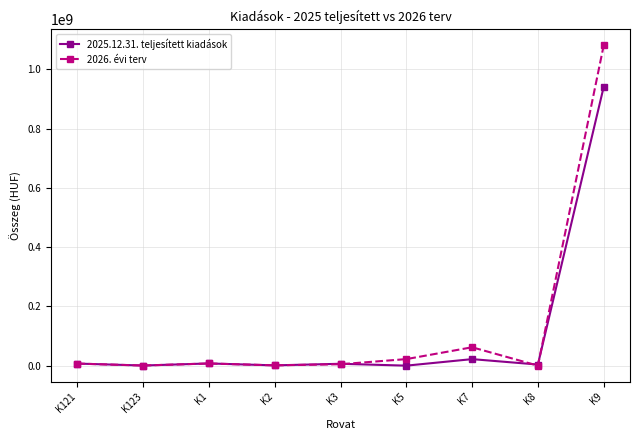

What is the value of the 2025.12.31. teljesített kiadások point at the 3rd from the left?

7395150.0